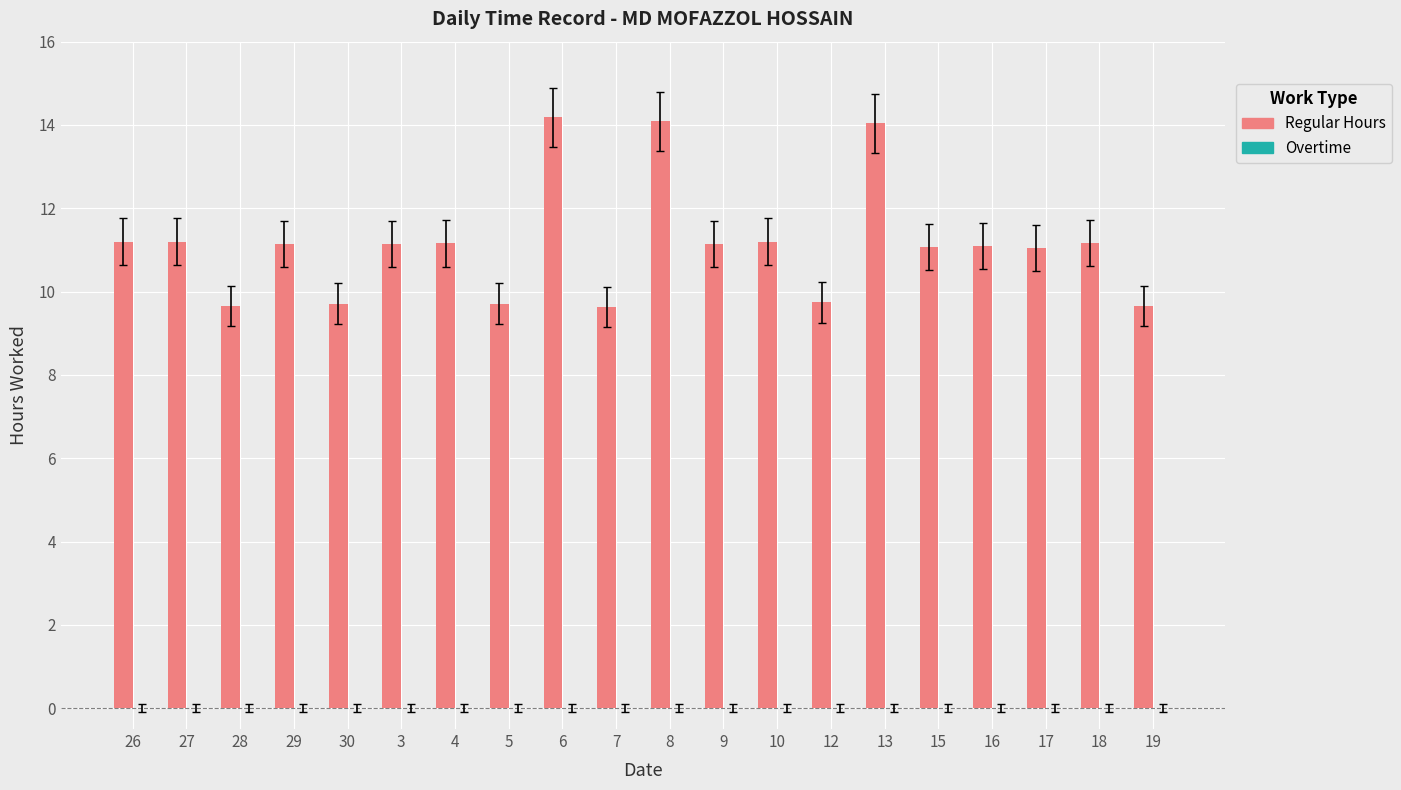

Are the bars horizontal?

No